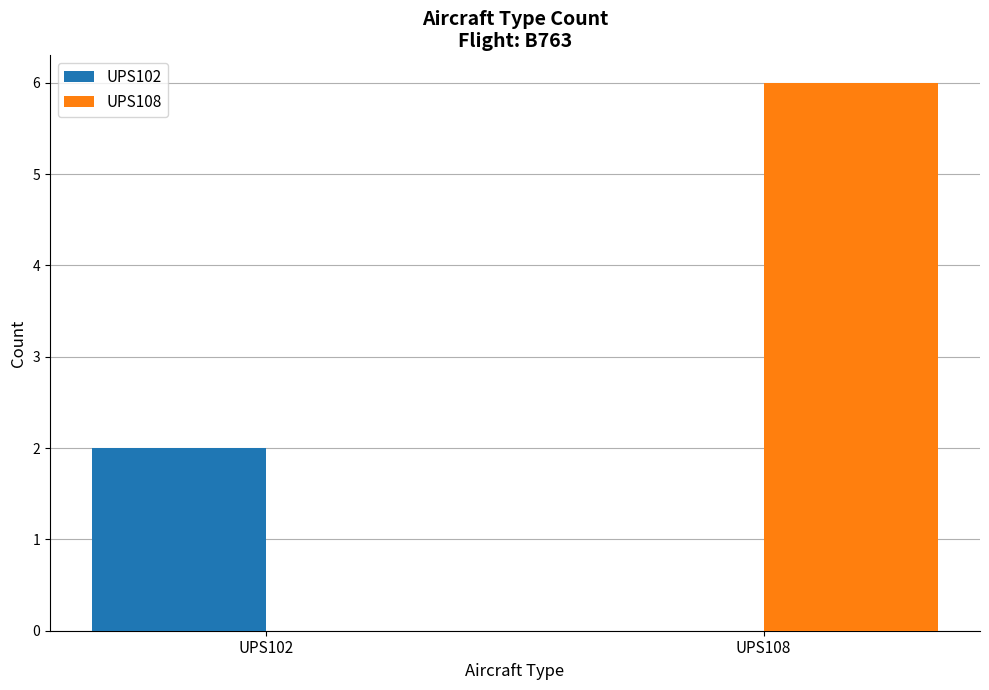

Reading left to right, what are all the values shown in this chart?

UPS102: UPS102=2	UPS108=0
UPS108: UPS102=0	UPS108=6